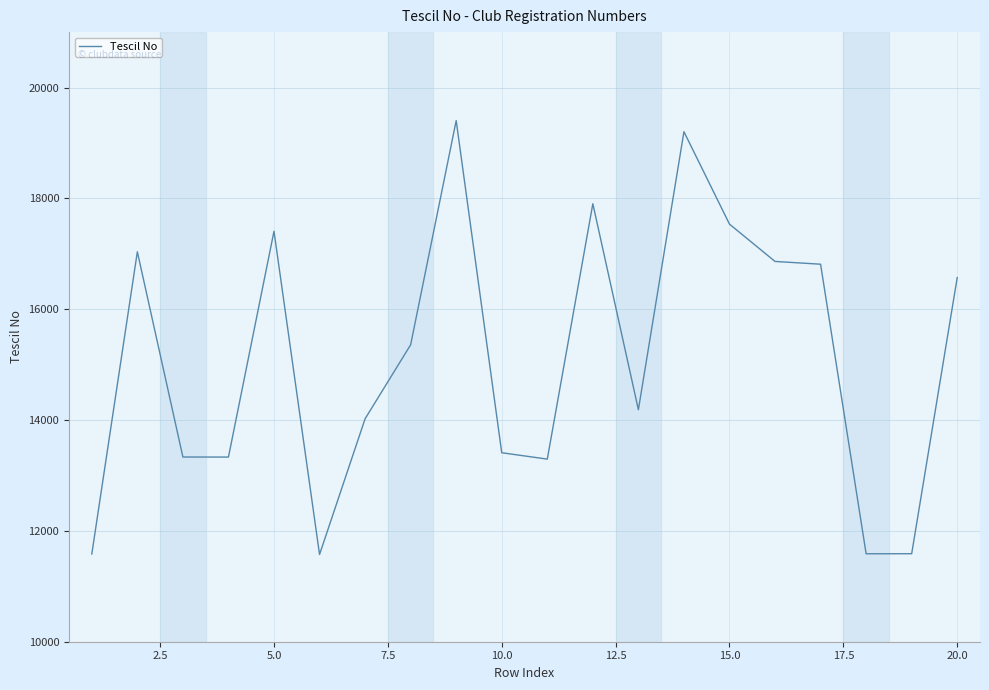

What is the maximum value shown in the chart?

19403